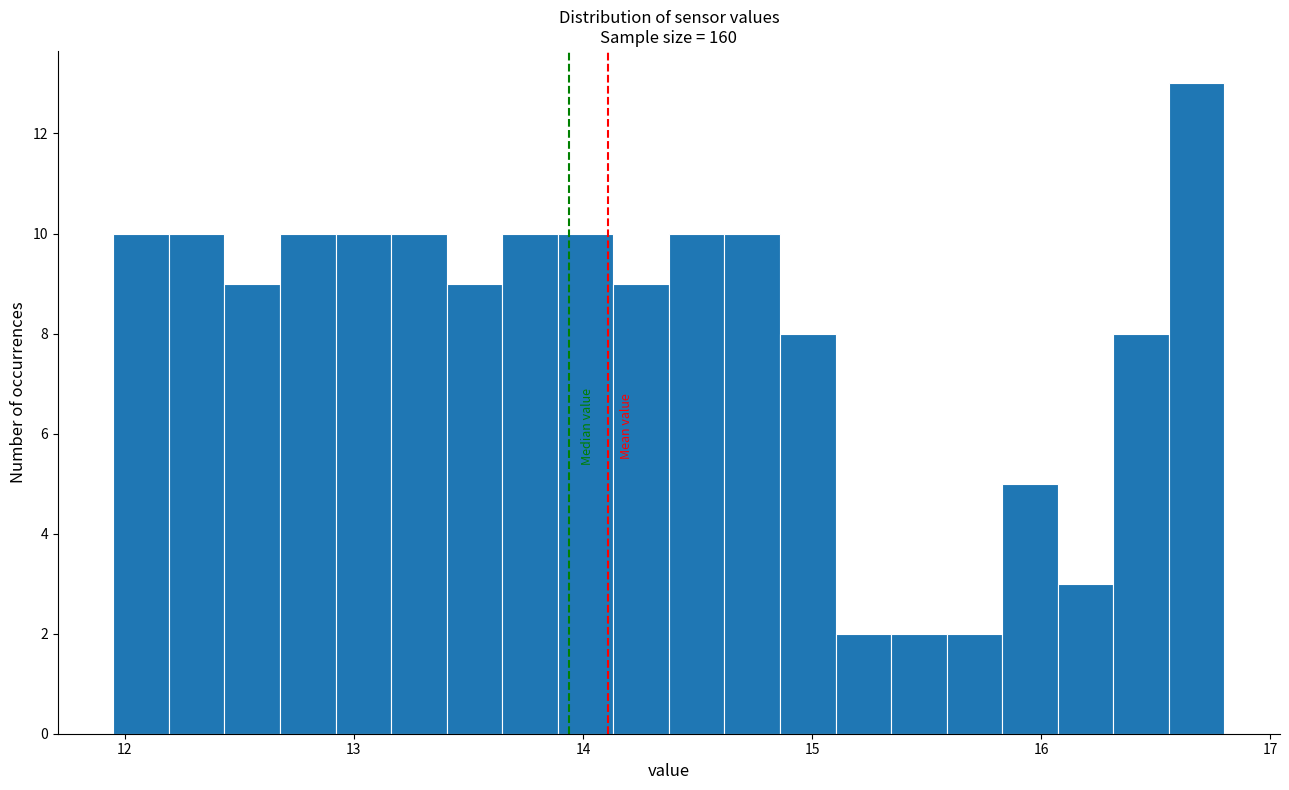

Around what value on the x-axis is the tallest bar? Give the approximate position of its centre, as read against the axis.

16.7